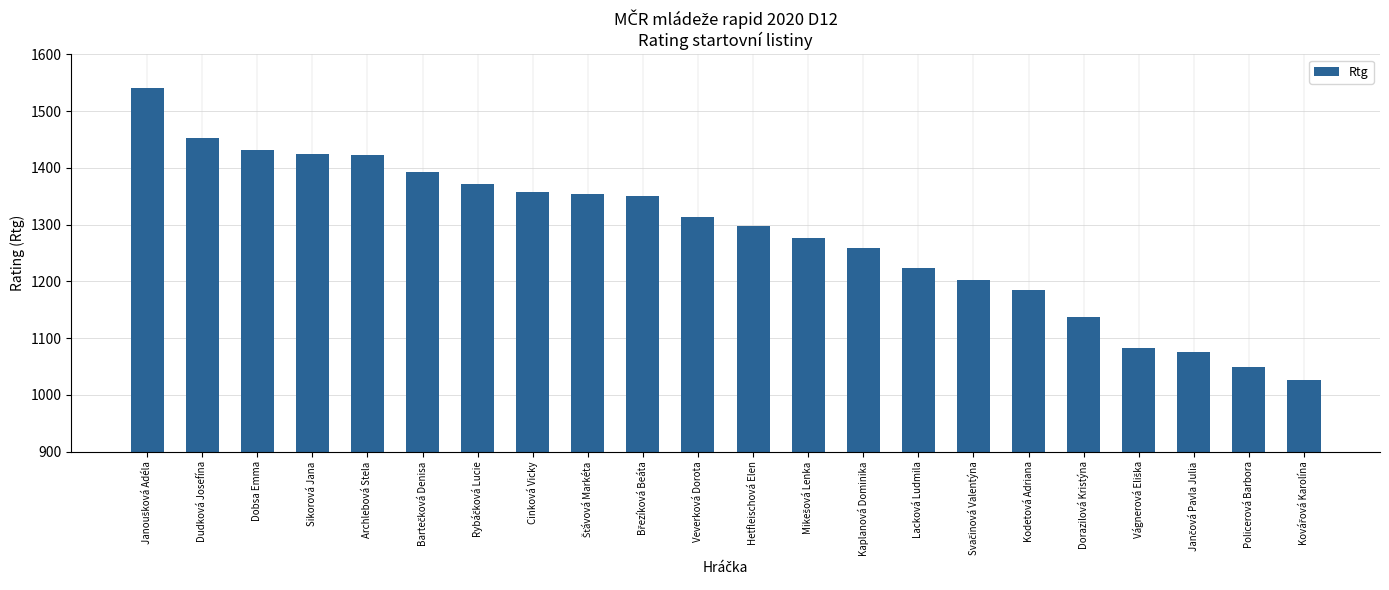

What is the smallest value displayed?

1026